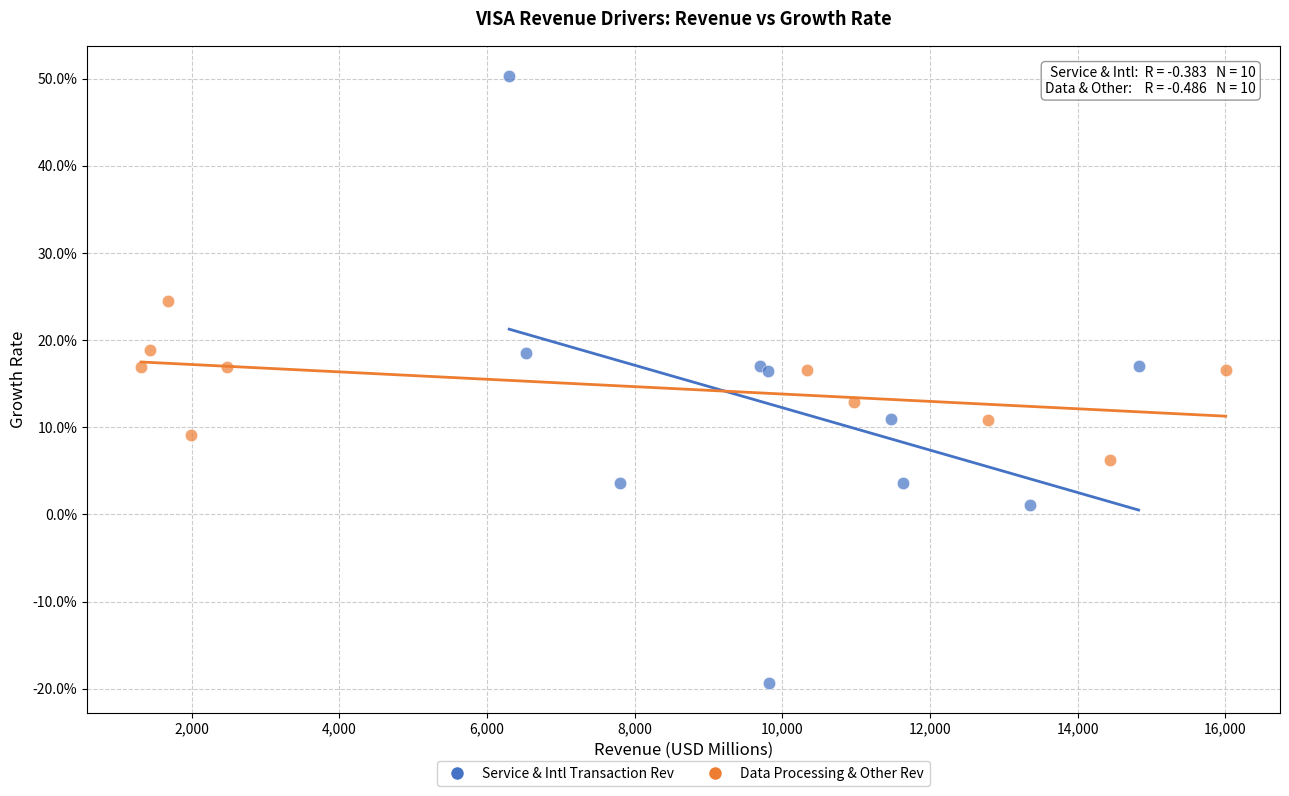

What are all the series names shown in the legend?

Service & Intl Transaction Rev, Data Processing & Other Rev